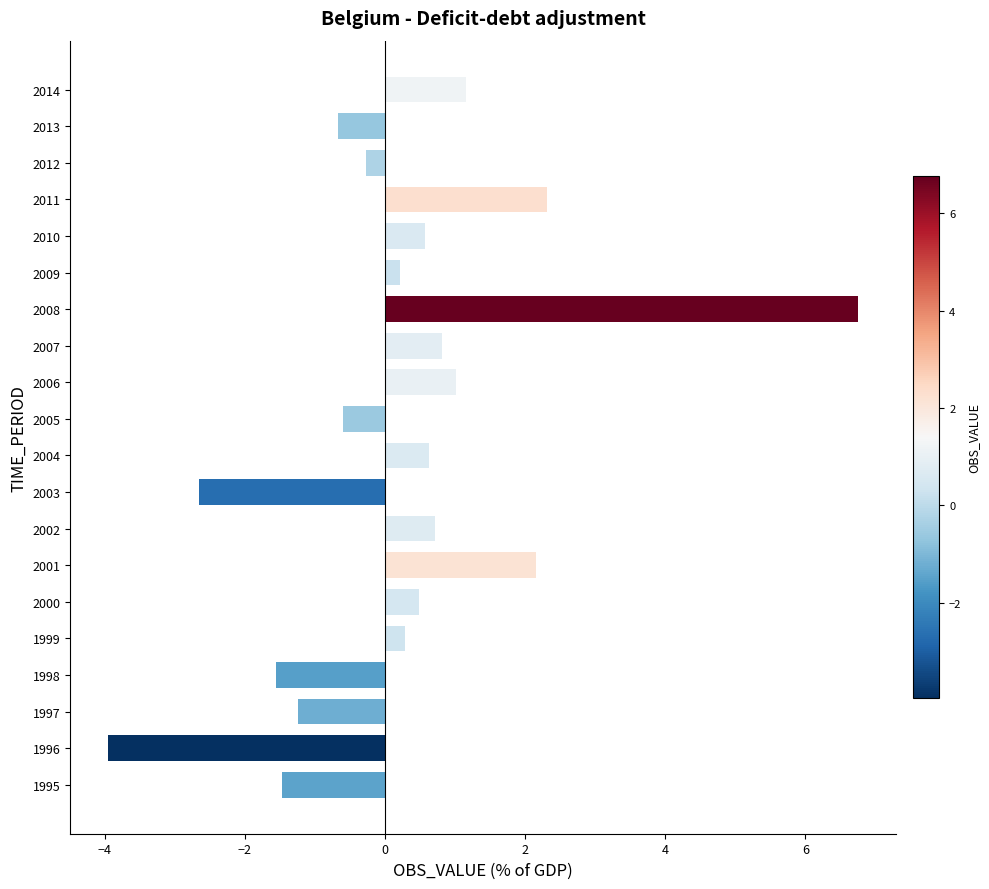

How many values are above zero?

12